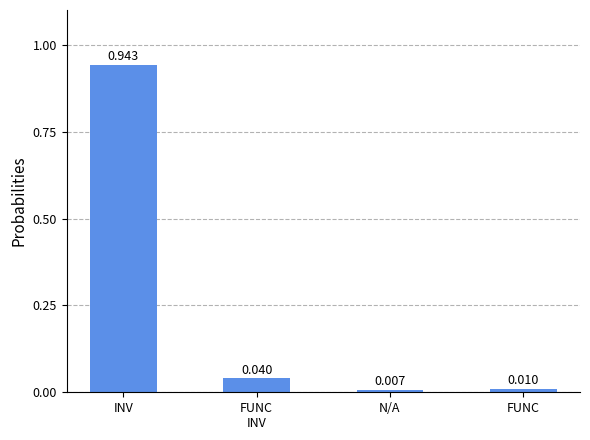

At which category does the chart reach its peak across all series?

INV